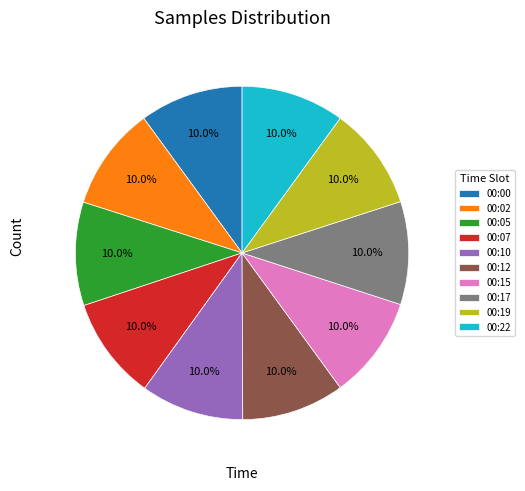

What is the ratio of the value at 00:10 to the value at 00:05?

1.0